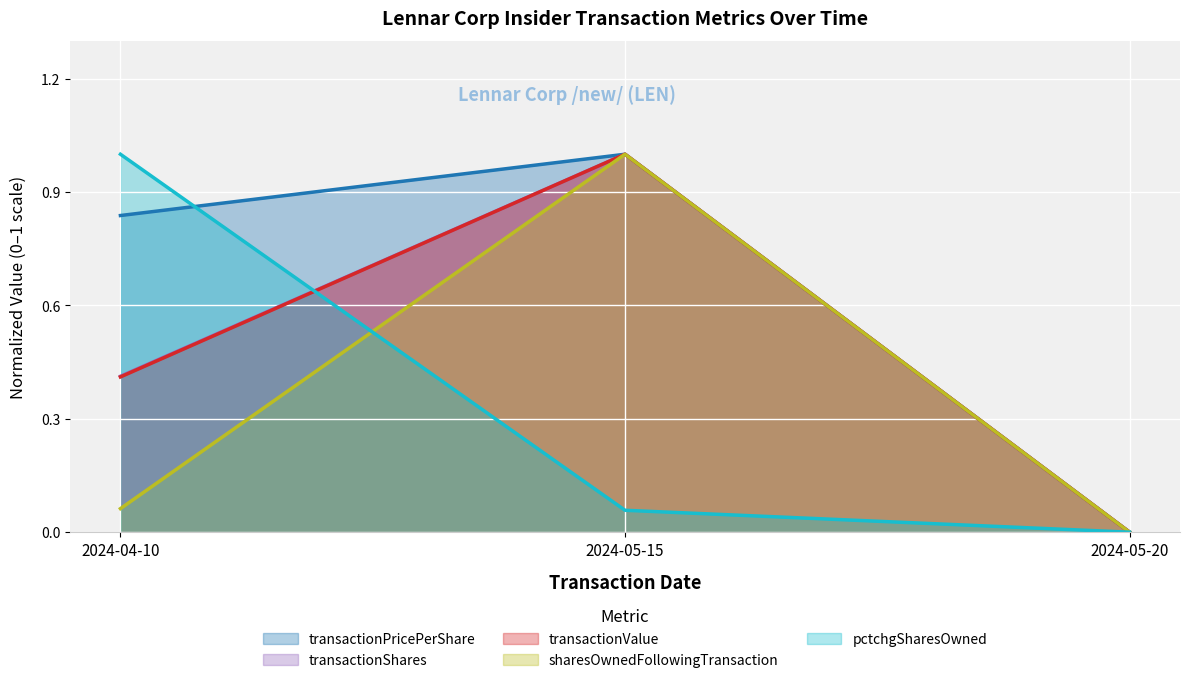

At which label is pctchgSharesOwned closest to 0?

2024-05-20